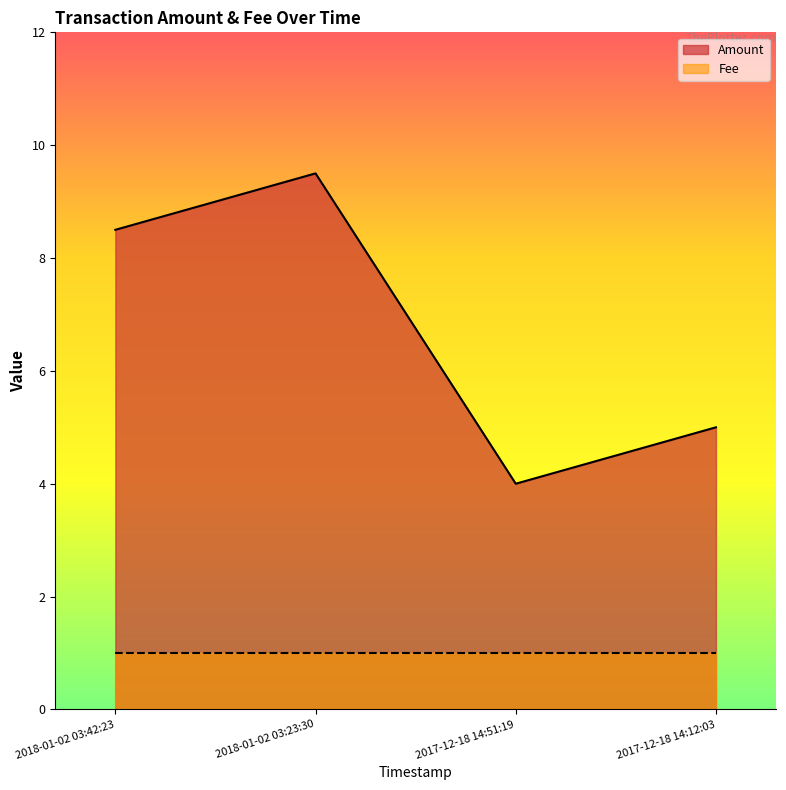

The value at 2017-12-18 14:51:19 is 6.9. True or false?

False